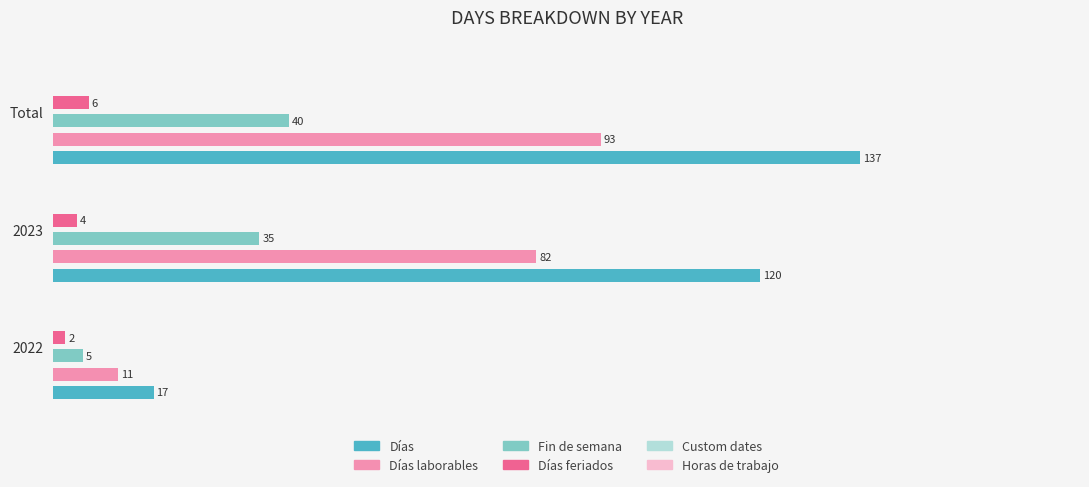

Which category has the highest value across all series?

Total